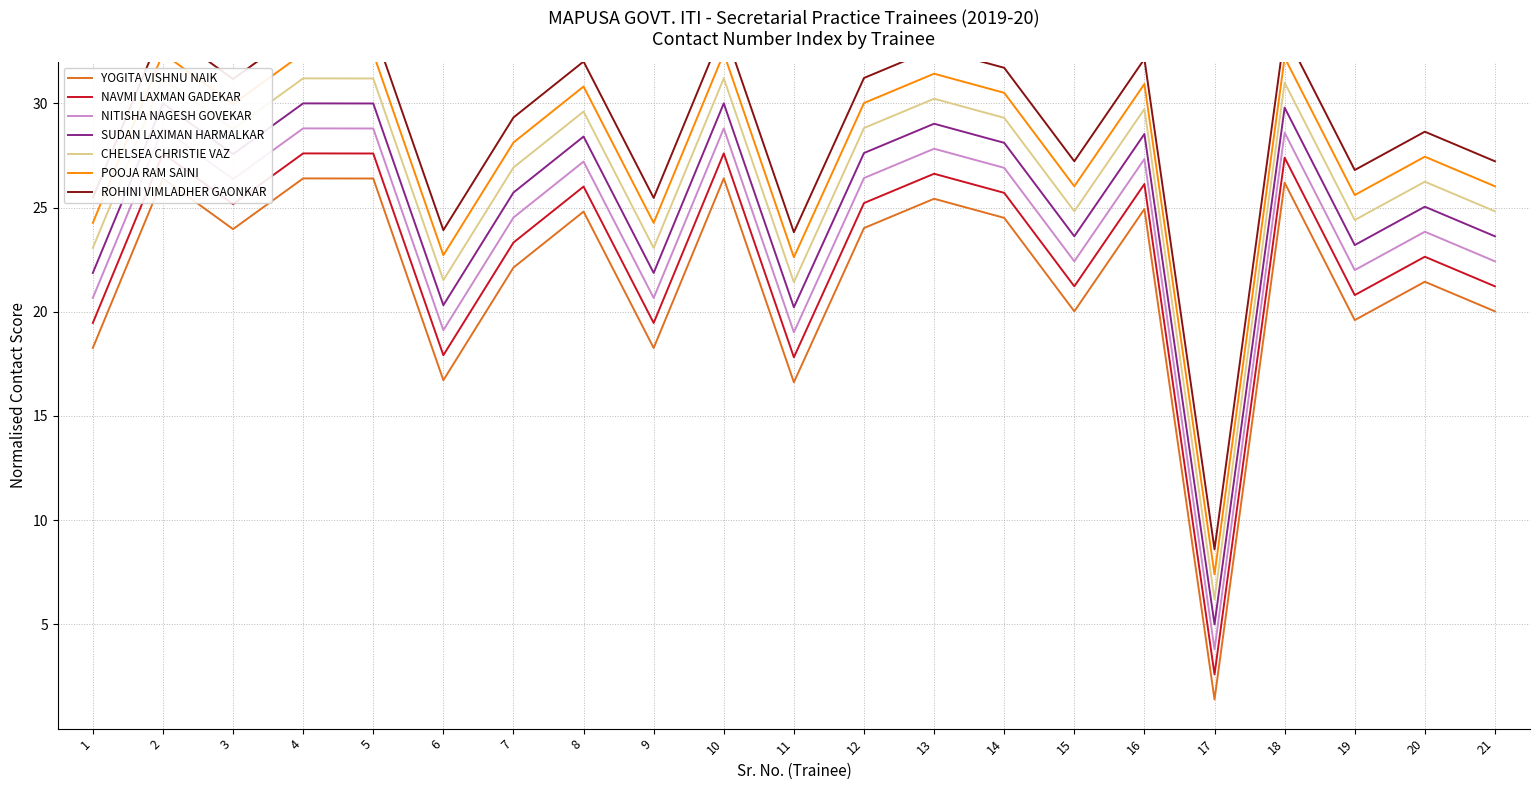

List the labels in order of value, smallest first.

17, 11, 6, 9, 1, 19, 15, 21, 20, 7, 3, 12, 14, 8, 16, 13, 18, 5, 2, 4, 10